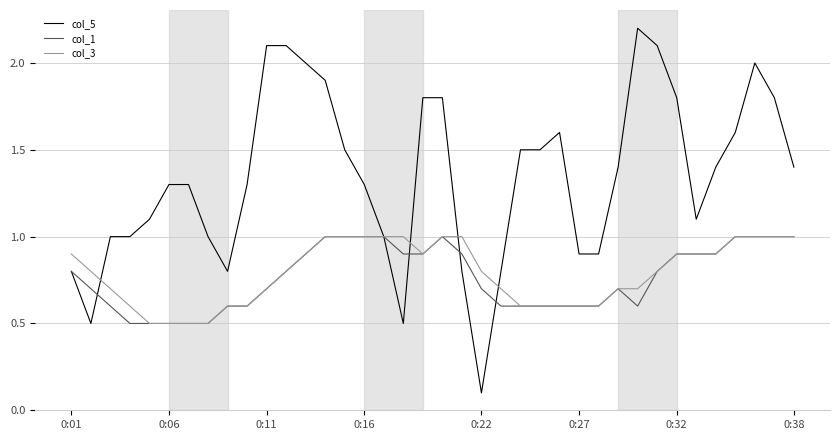

Which series has the widest spread of values?

col_5